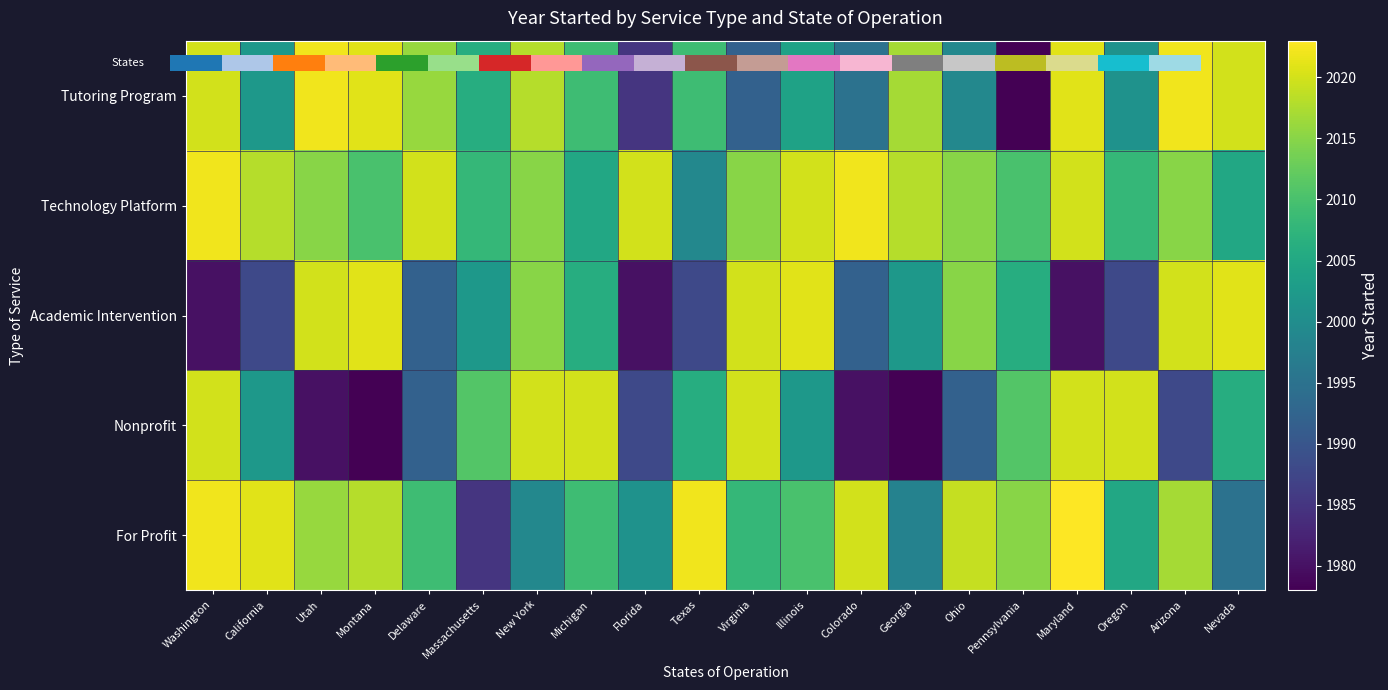

What is the total value across all series at Arizona?

10062